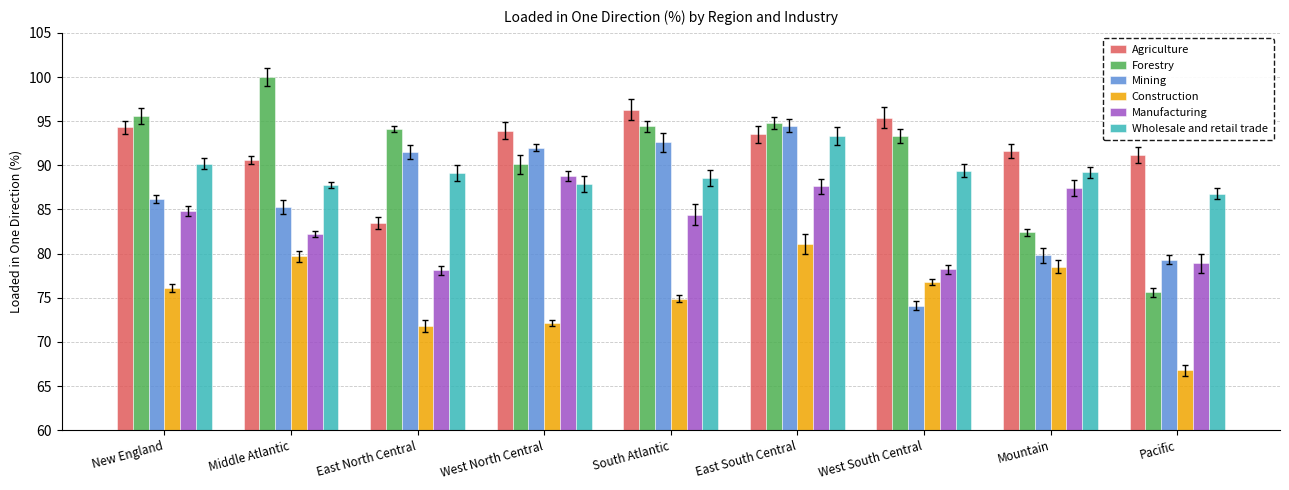

What is the average value of the Construction series?

75.3